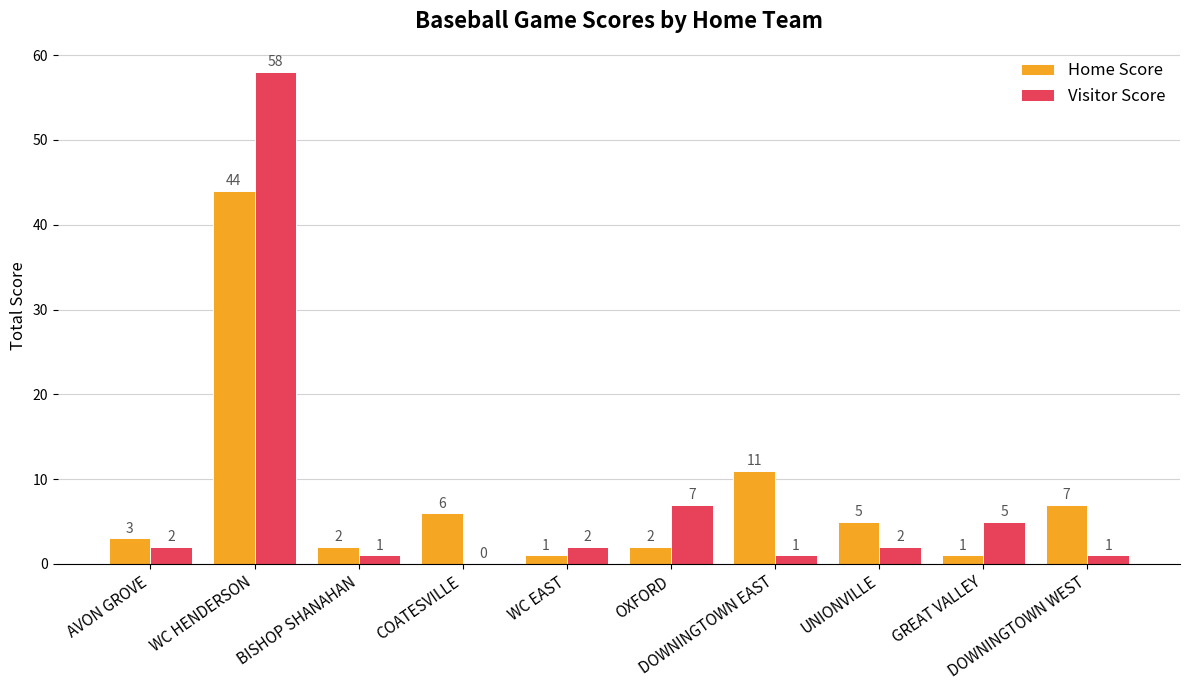

What is the greatest value displayed?

58